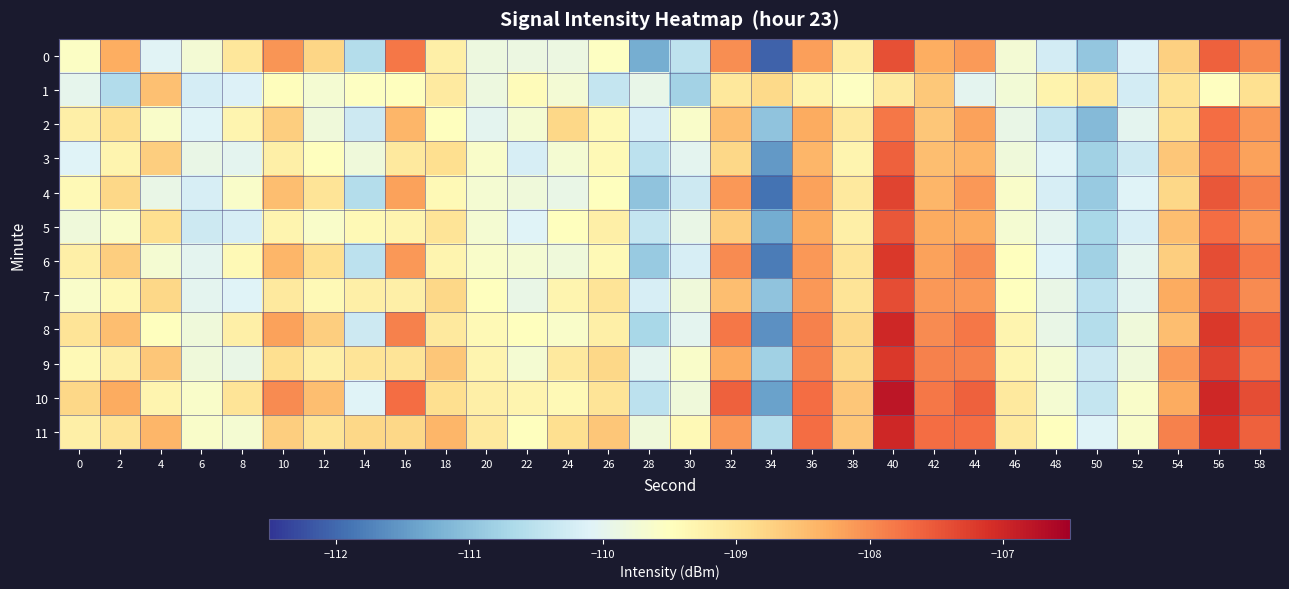

Between 16 and 48, which is larger?

16